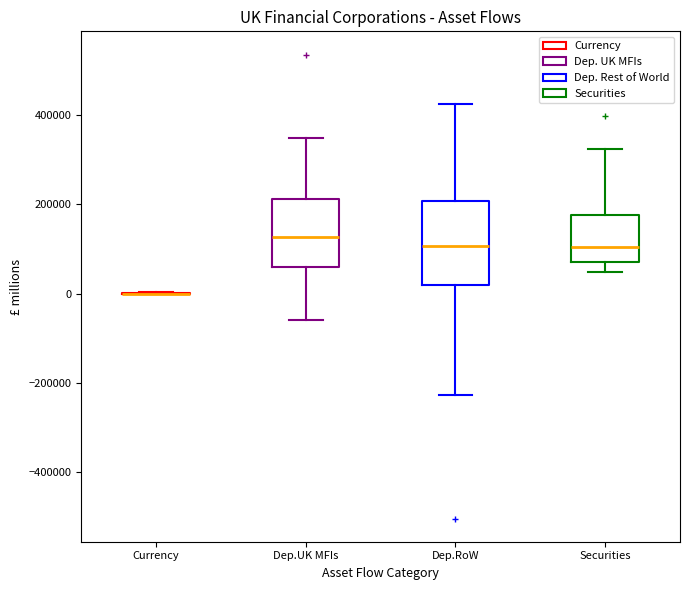

Comparing the boxes themselves (not the whiskers), which one is the tallest?

Dep.RoW